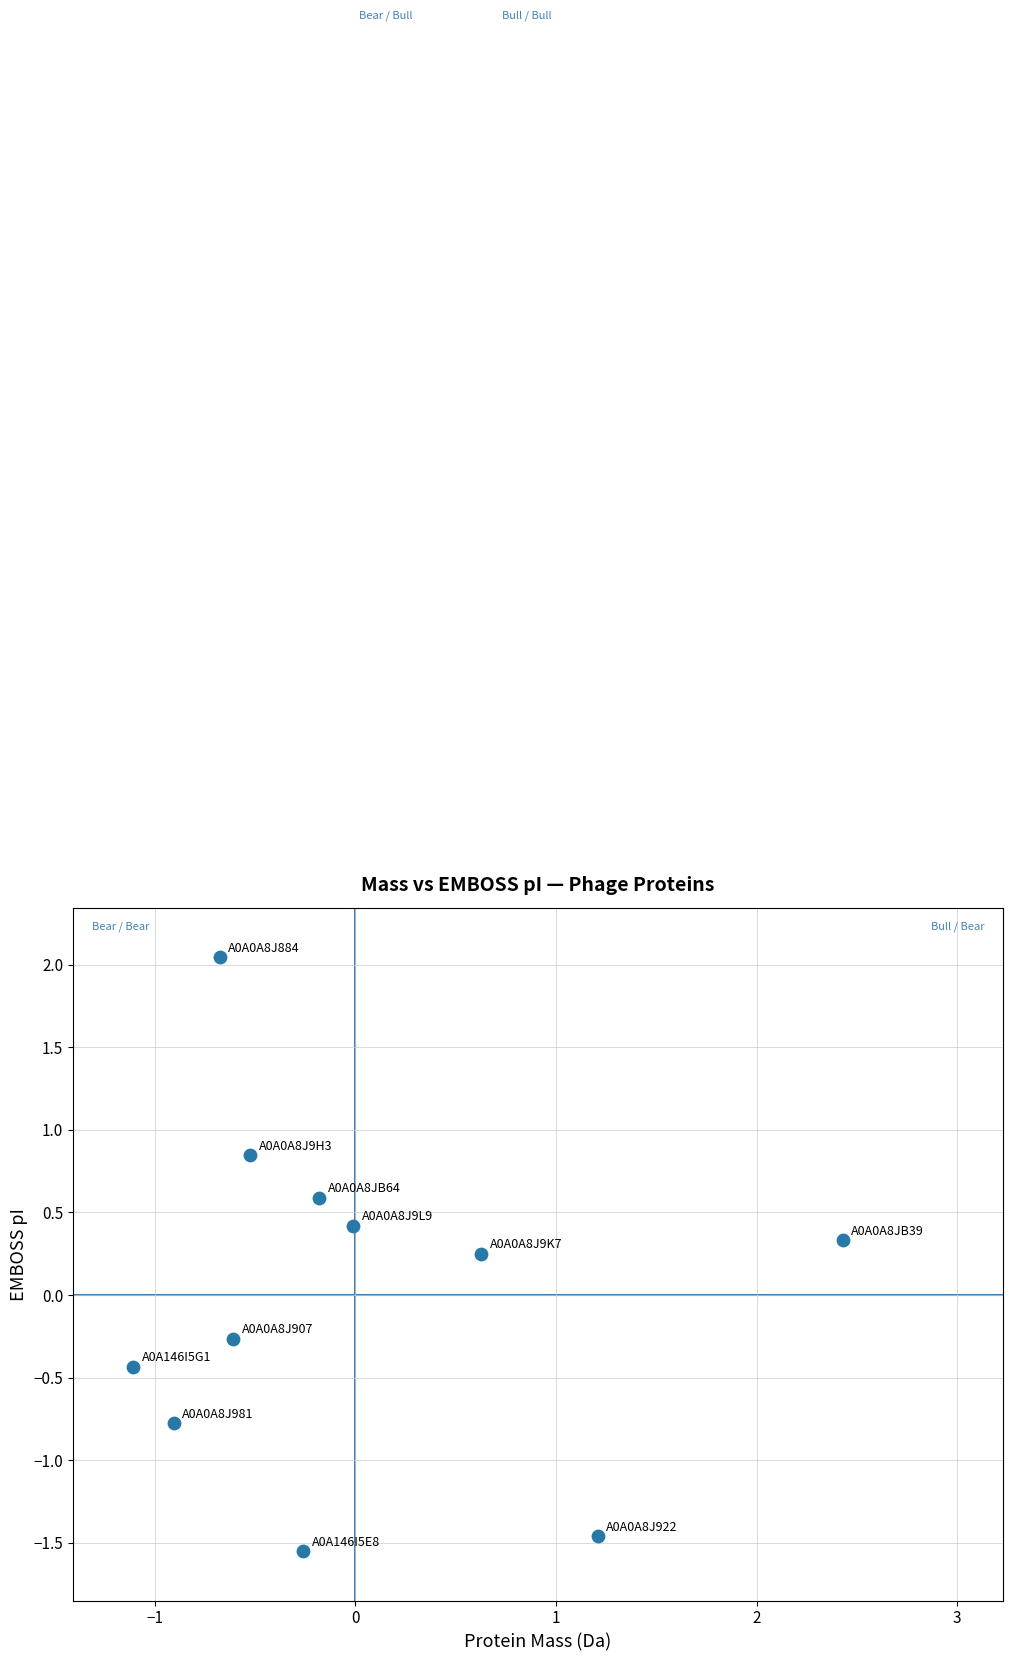

What is the range of Y values (max minus min)?

3.6